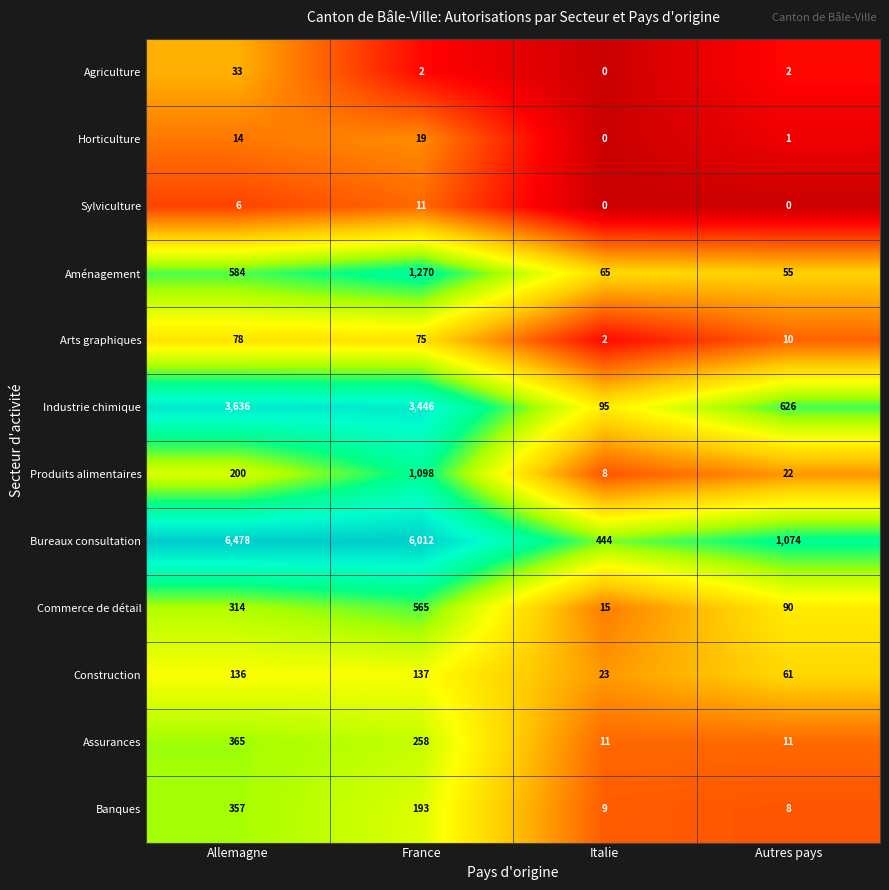

What is the sum of the Produits alimentaires values at Allemagne and France?

1298